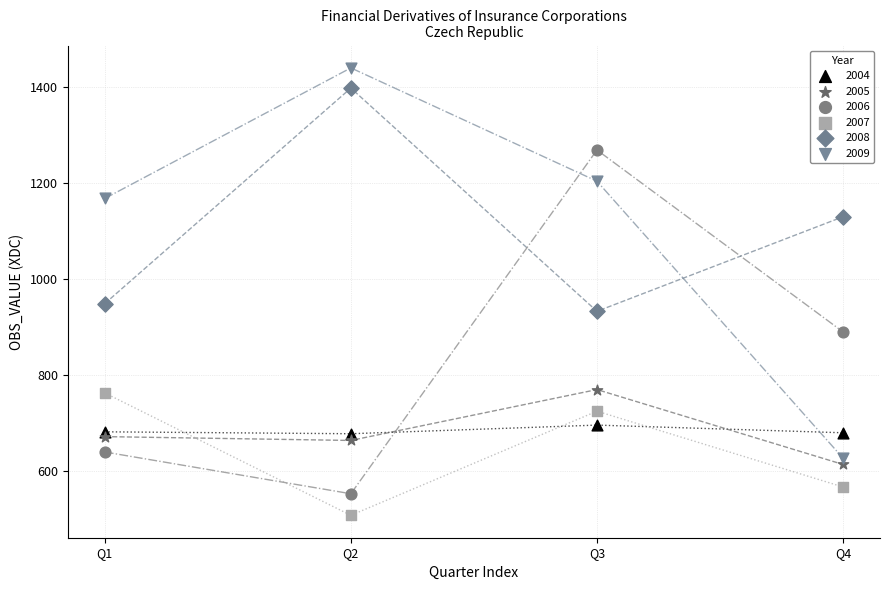

Across all series, what Y value is closest to 974?

949